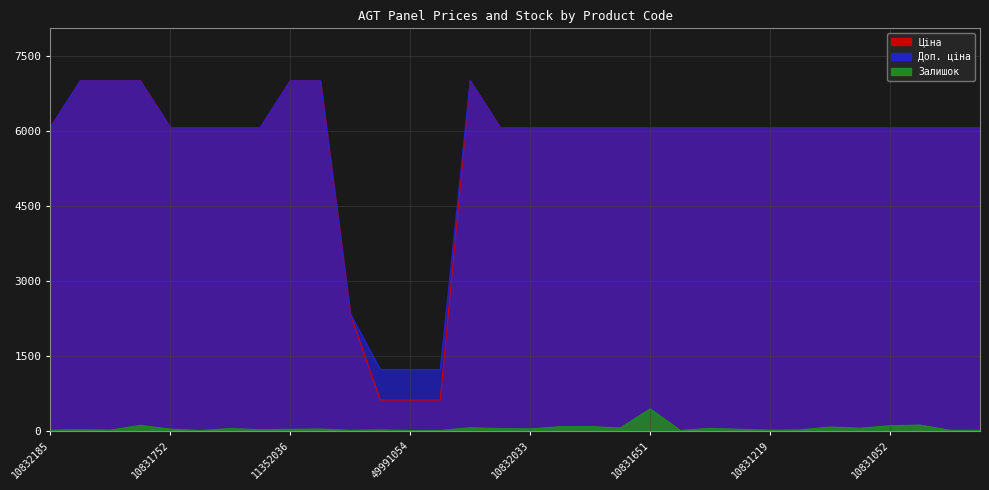

What is the maximum value shown in the chart?

7002.7